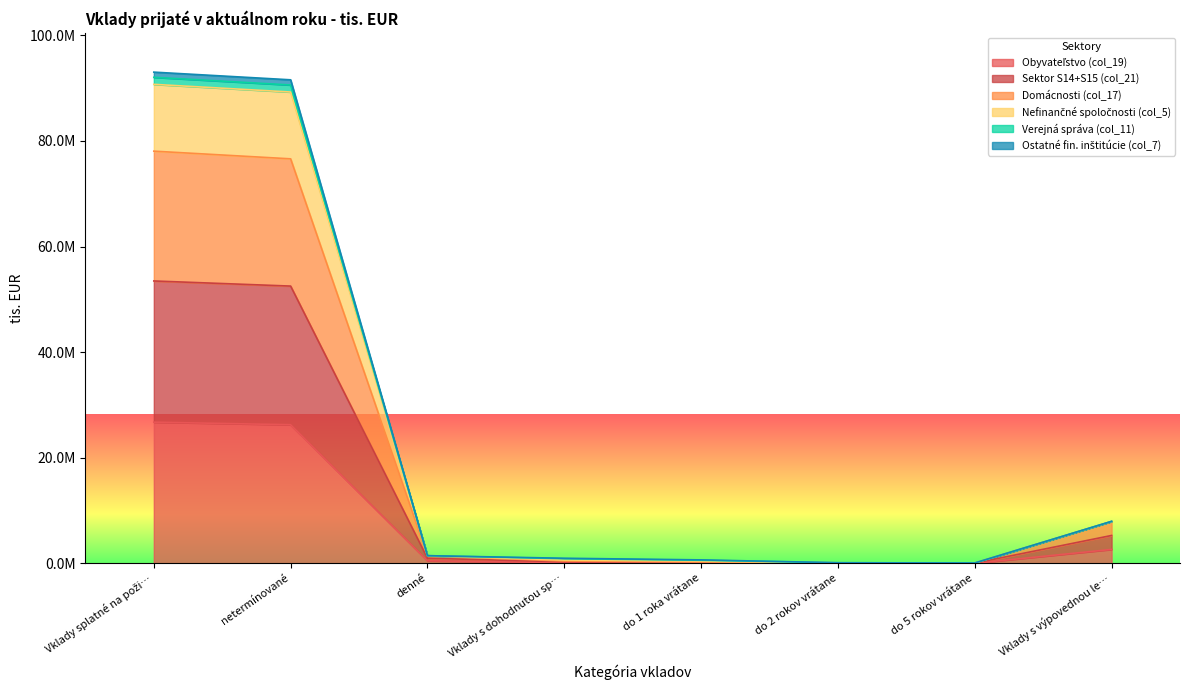

What is the label of the 1st point from the right?

Vklady s výpovednou le…